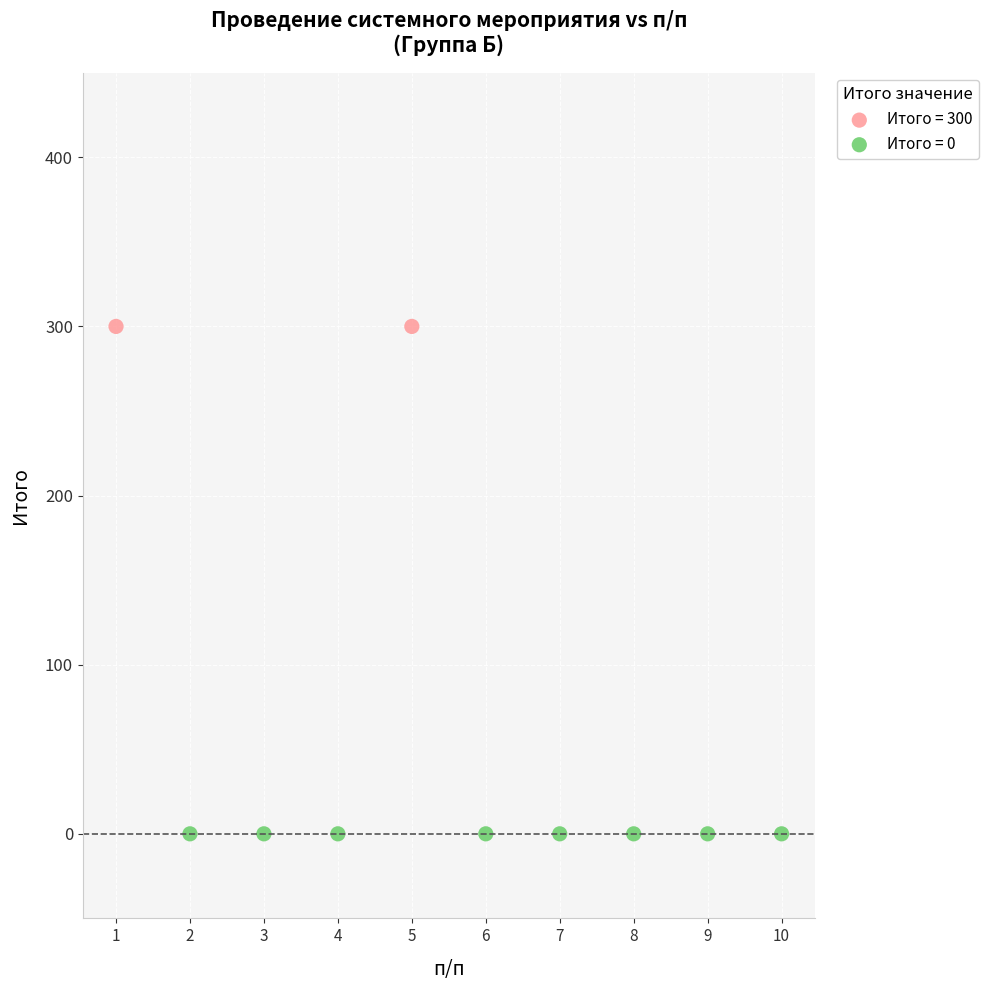

What are all the series names shown in the legend?

Итого = 300, Итого = 0